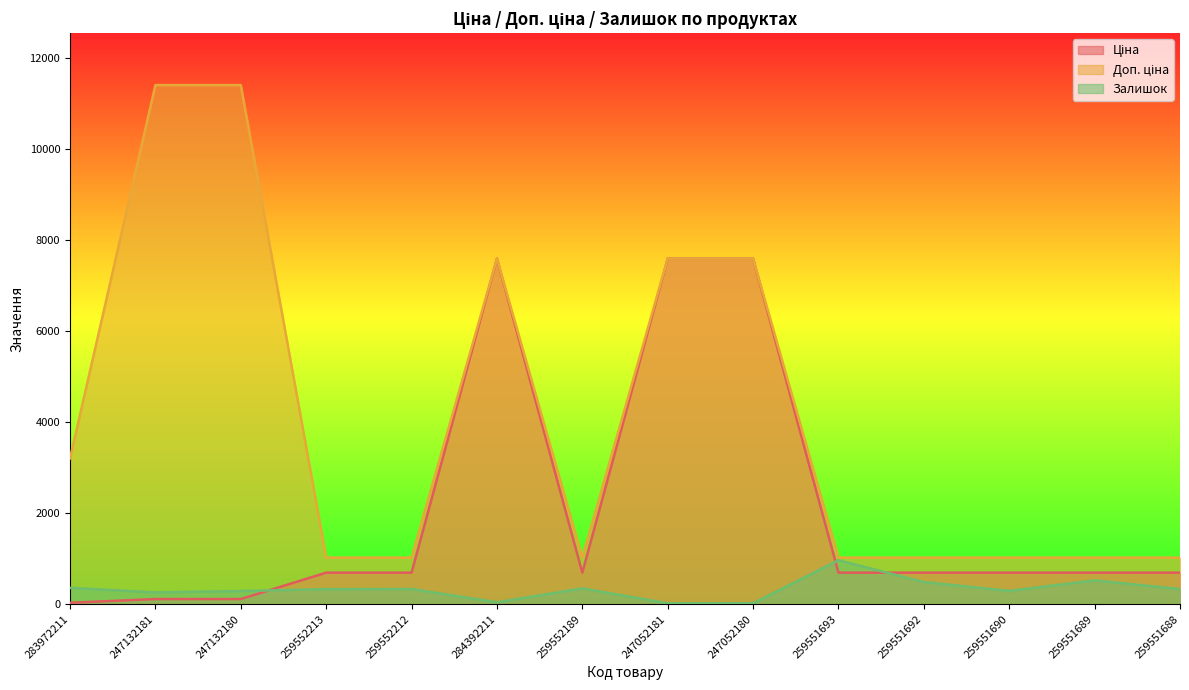

What is the sum of all Ціна values?

28599.6